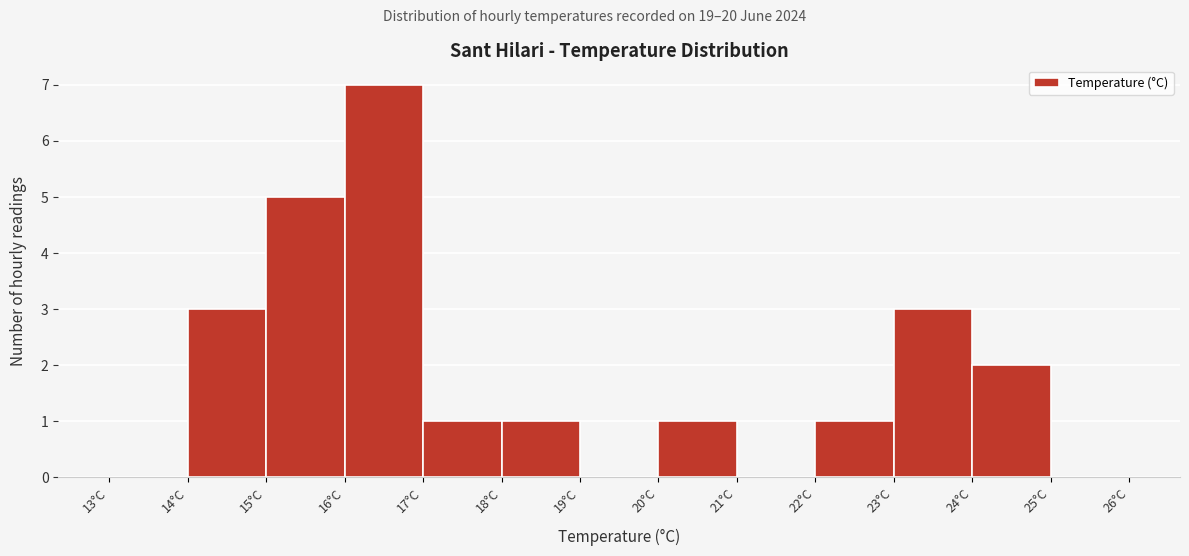

How tall is the bar that spans 16 to 17 on the x-axis? The values are not printed on the chart, so give them approximately, as read against the axis.

7